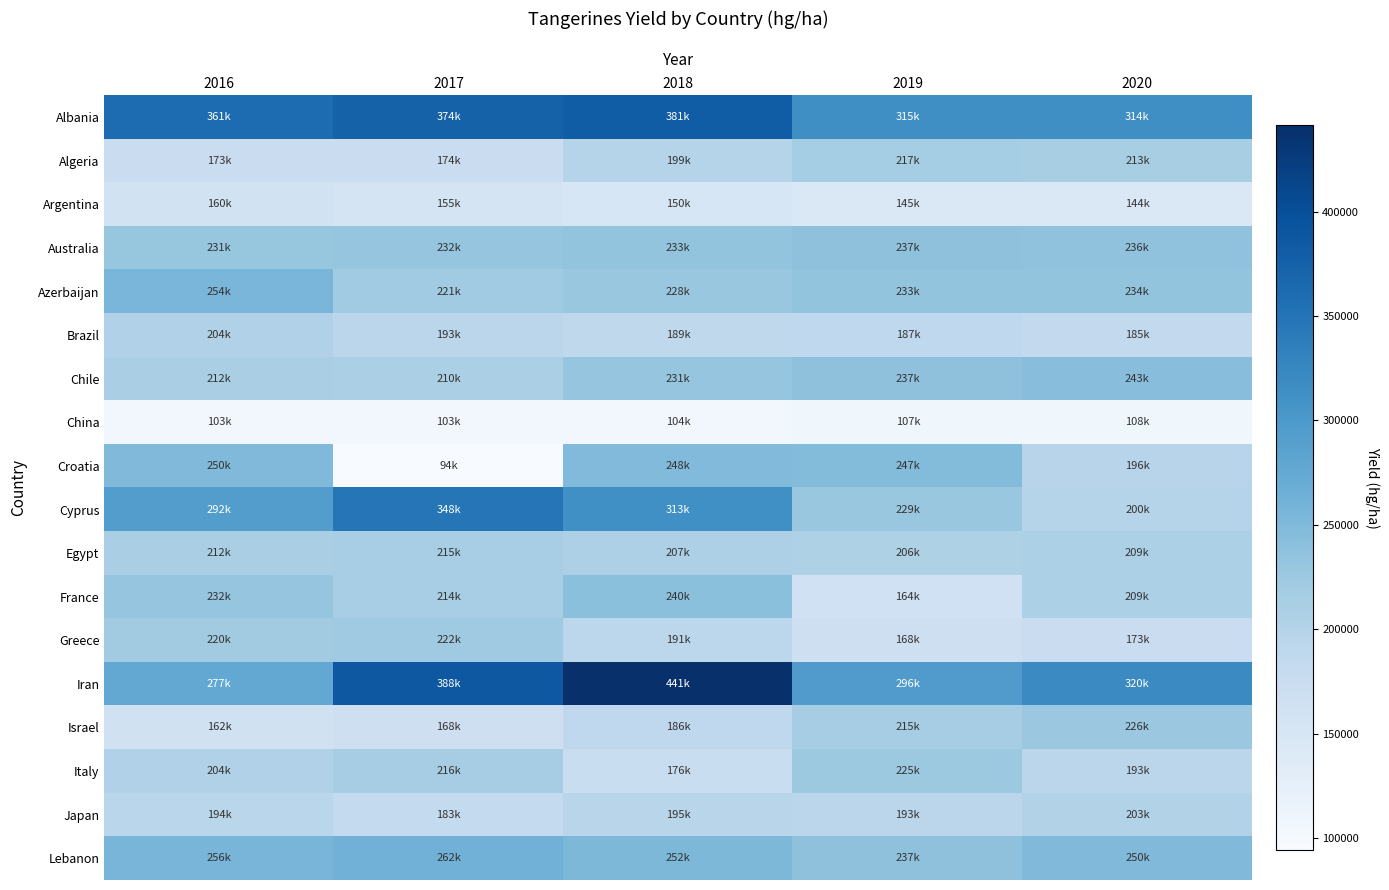

At how many categories does at least one series exceed 272515?

5